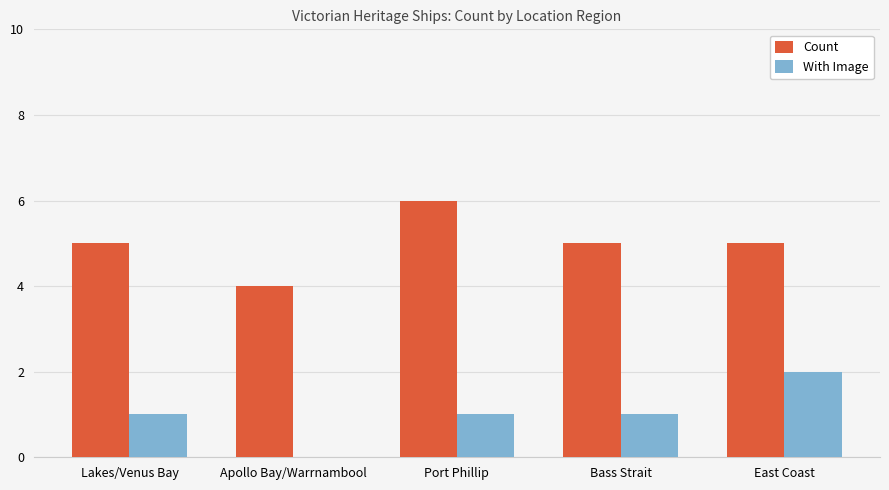

Is it true that Count equals 8 at Bass Strait?

False